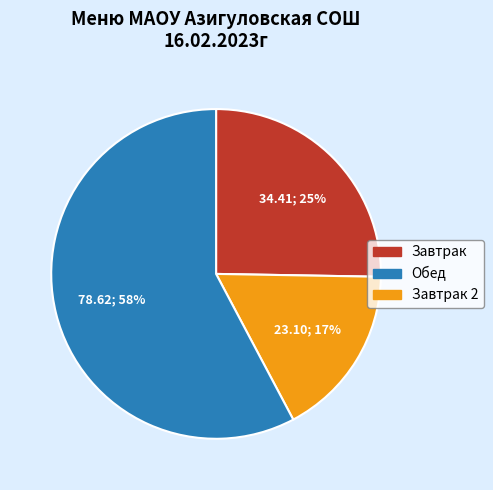

To the nearest percent, what is the average slice percentage?

33%